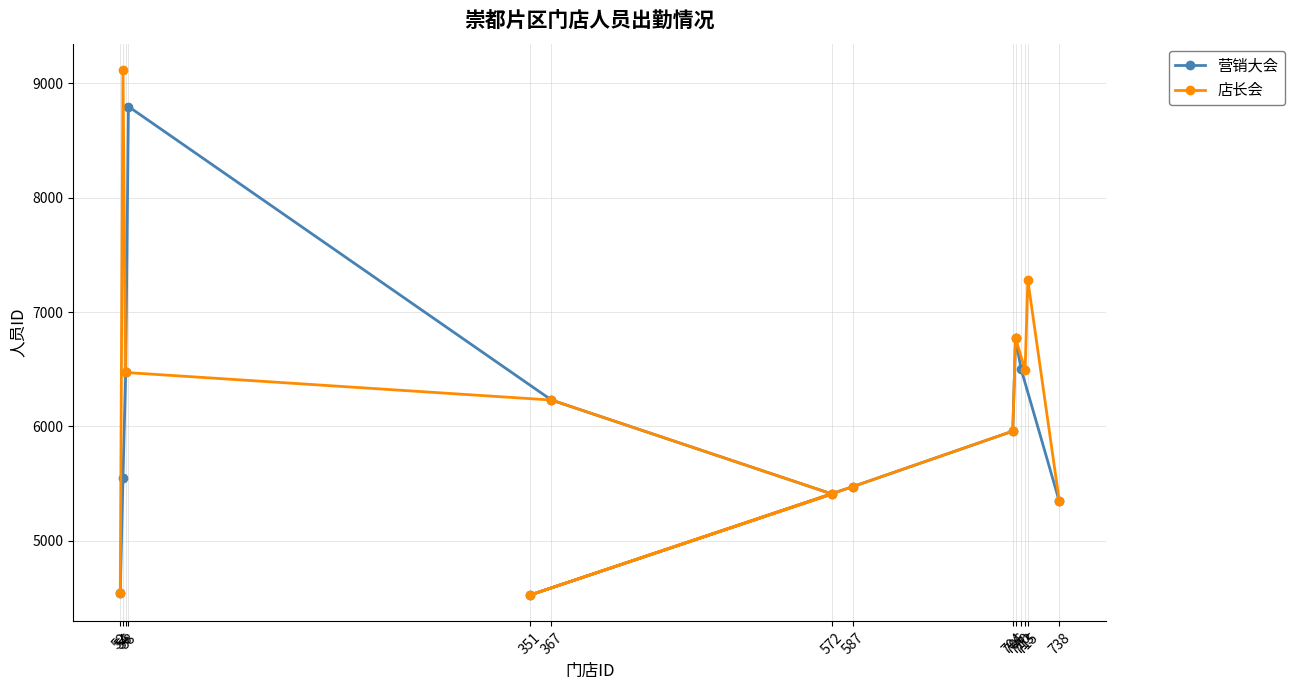

After their last crossing, which series has the higher values: 营销大会 or 店长会?

店长会